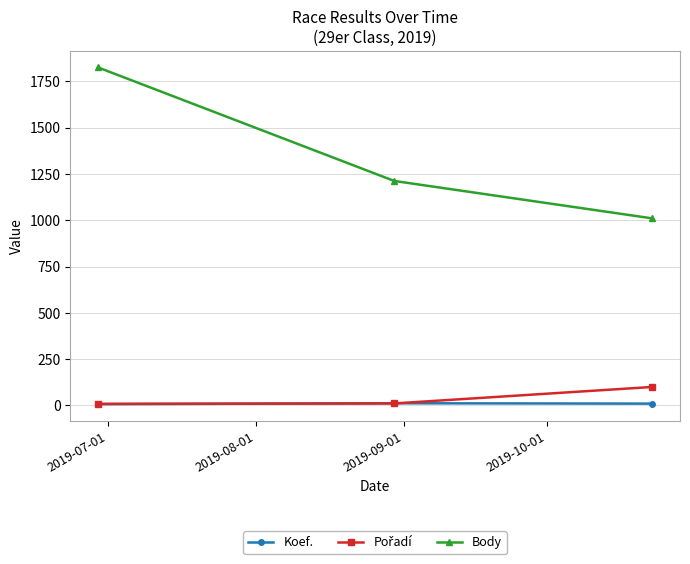

Which series has the largest total across all categories?

Body